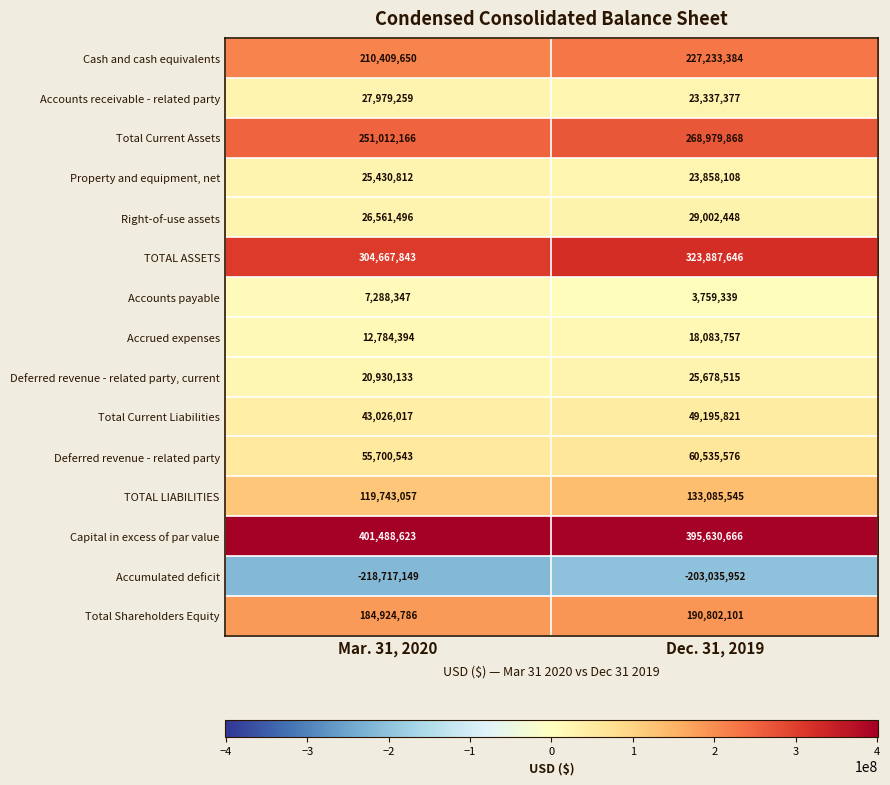

Which category has the highest value in the Total Current Assets series?

Dec. 31, 2019